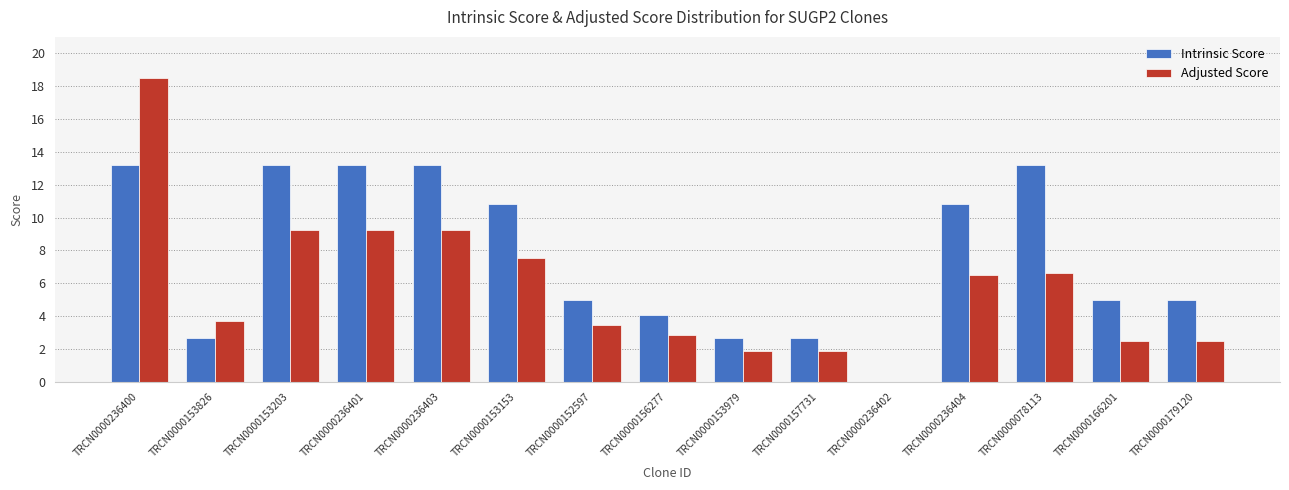

Which series changed the most between TRCN0000236403 and TRCN0000078113?

Adjusted Score